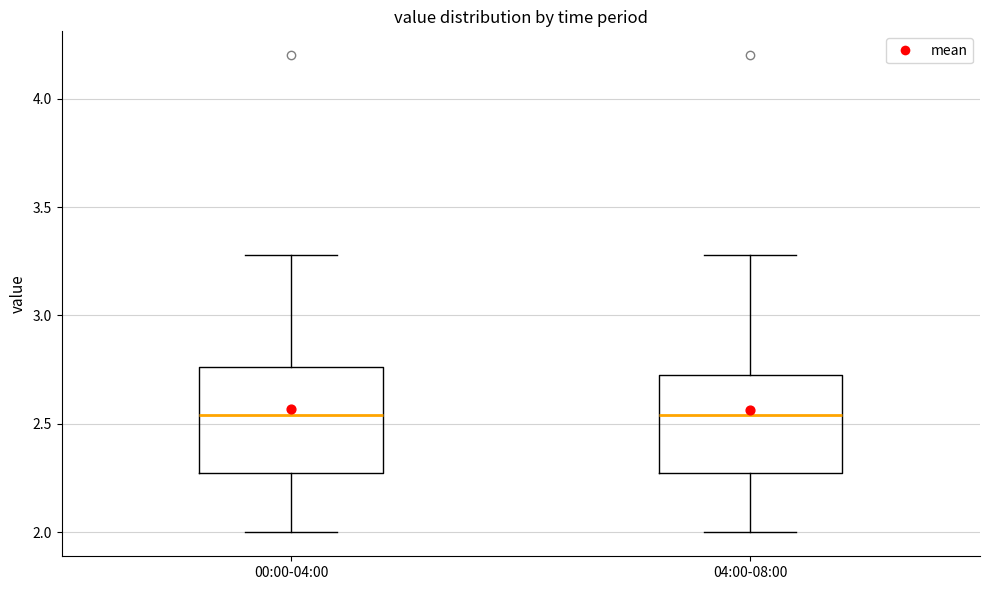

Reading left to right, transcribe this box plot: for each box, give where its median line is, the range the box spans, and where its two whiskers end, as read against the y-axis. The values are not printed on the chart, so give them approximately, as read against the axis.

00:00-04:00: median 2.55, box 2.25 to 2.75, whiskers 2.00 to 3.30
04:00-08:00: median 2.55, box 2.25 to 2.75, whiskers 2.00 to 3.30